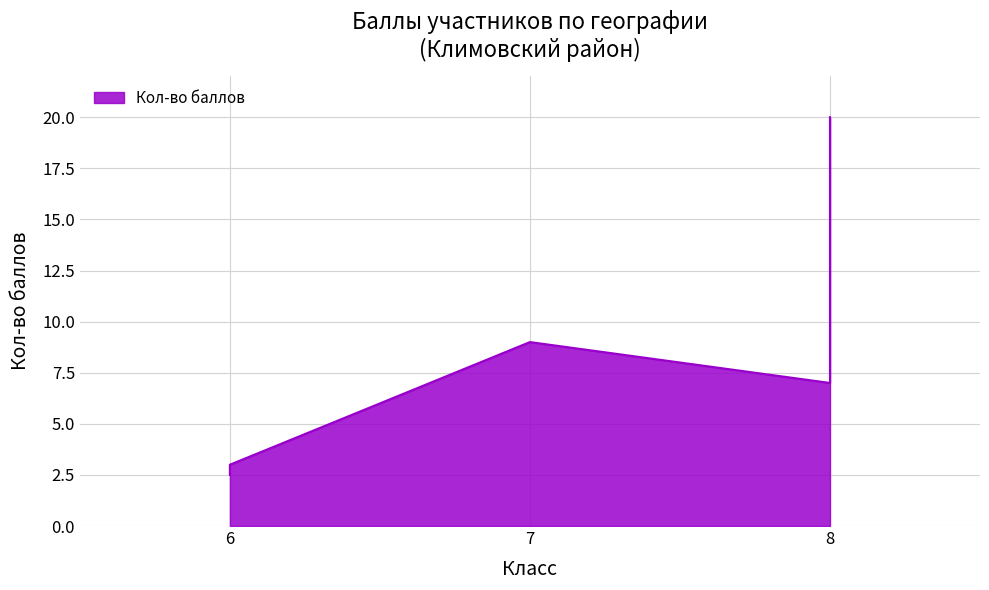

What is the sum of all values?

57.5